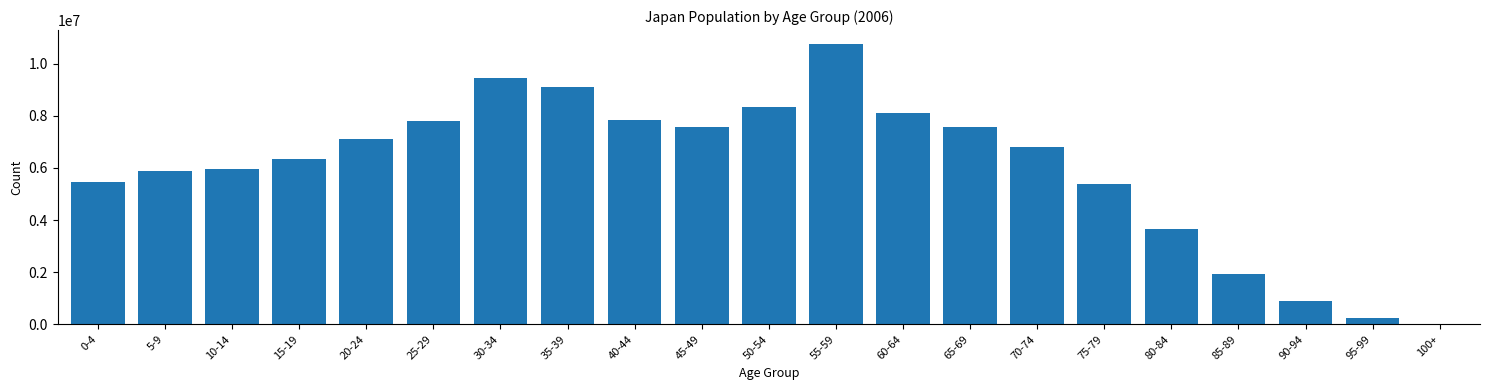

Is it true that the value at 35-39 is 9087000?

True